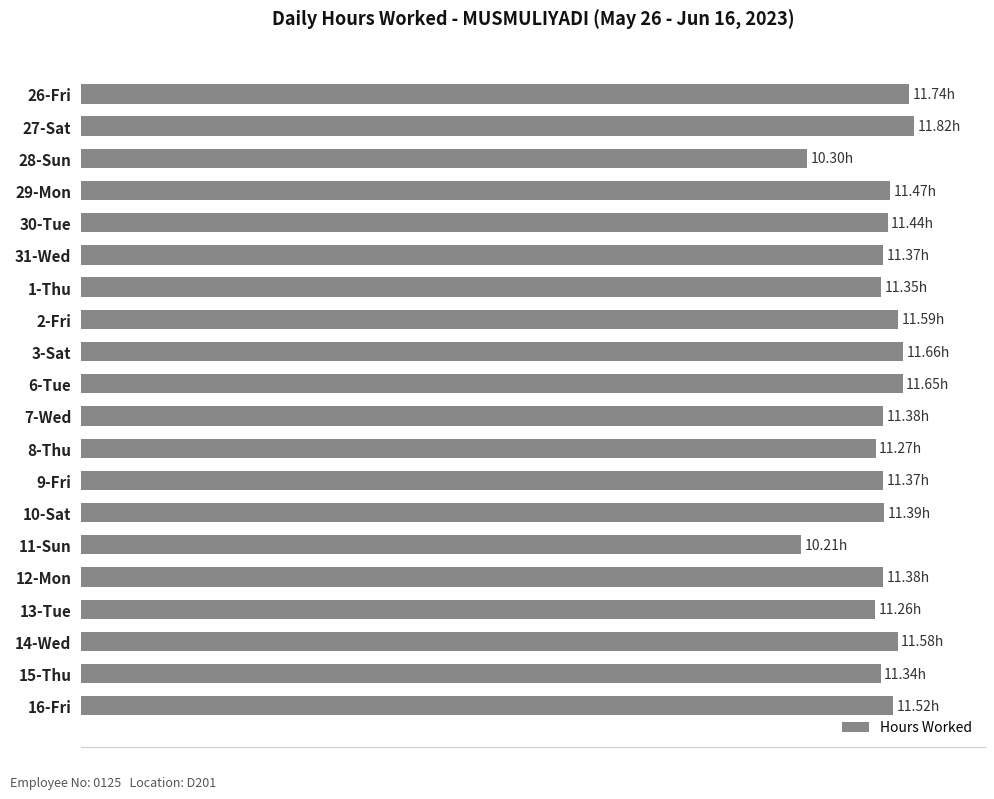

How many bars are there in total?

20